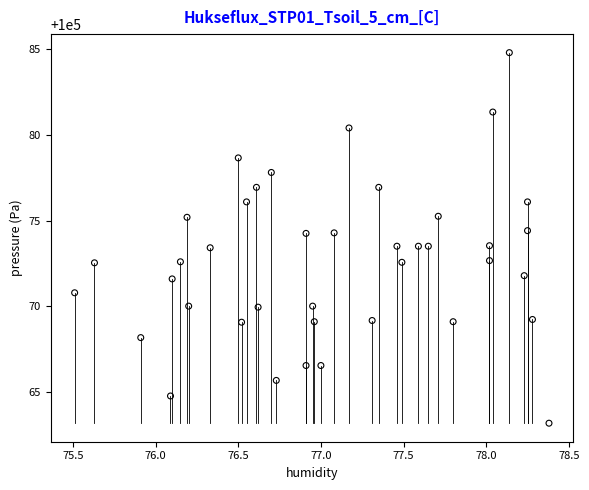

What is the range of X values (max minus min)?

2.9